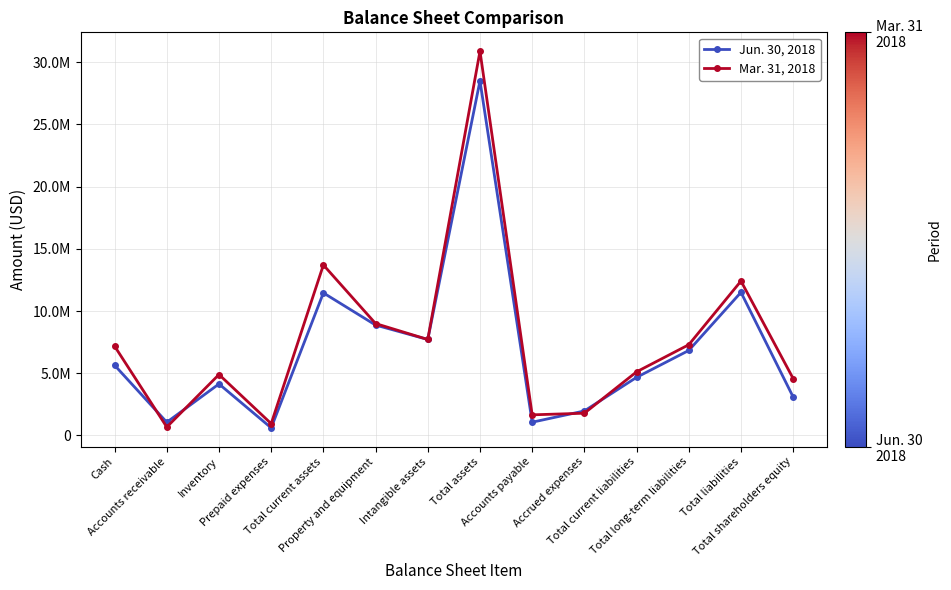

The value of Jun. 30, 2018 at Intangible assets is 12557639. True or false?

False